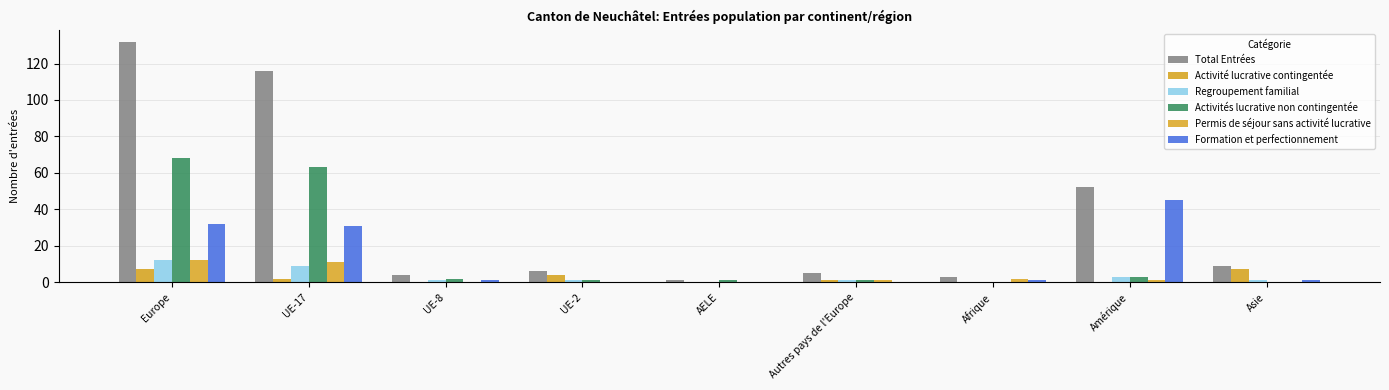

What is the label of the 4th bar from the left?

UE-2